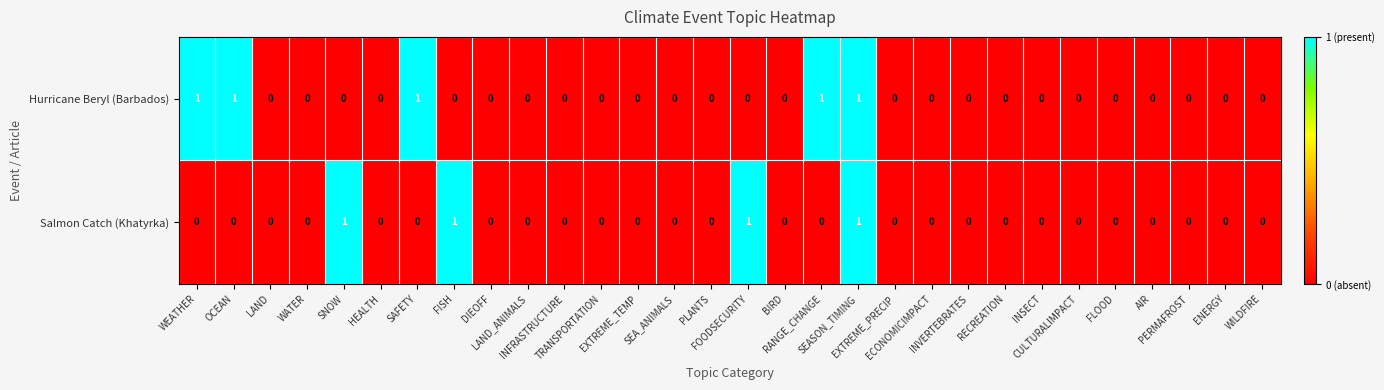

What is the sum of all Hurricane Beryl (Barbados) values?

5